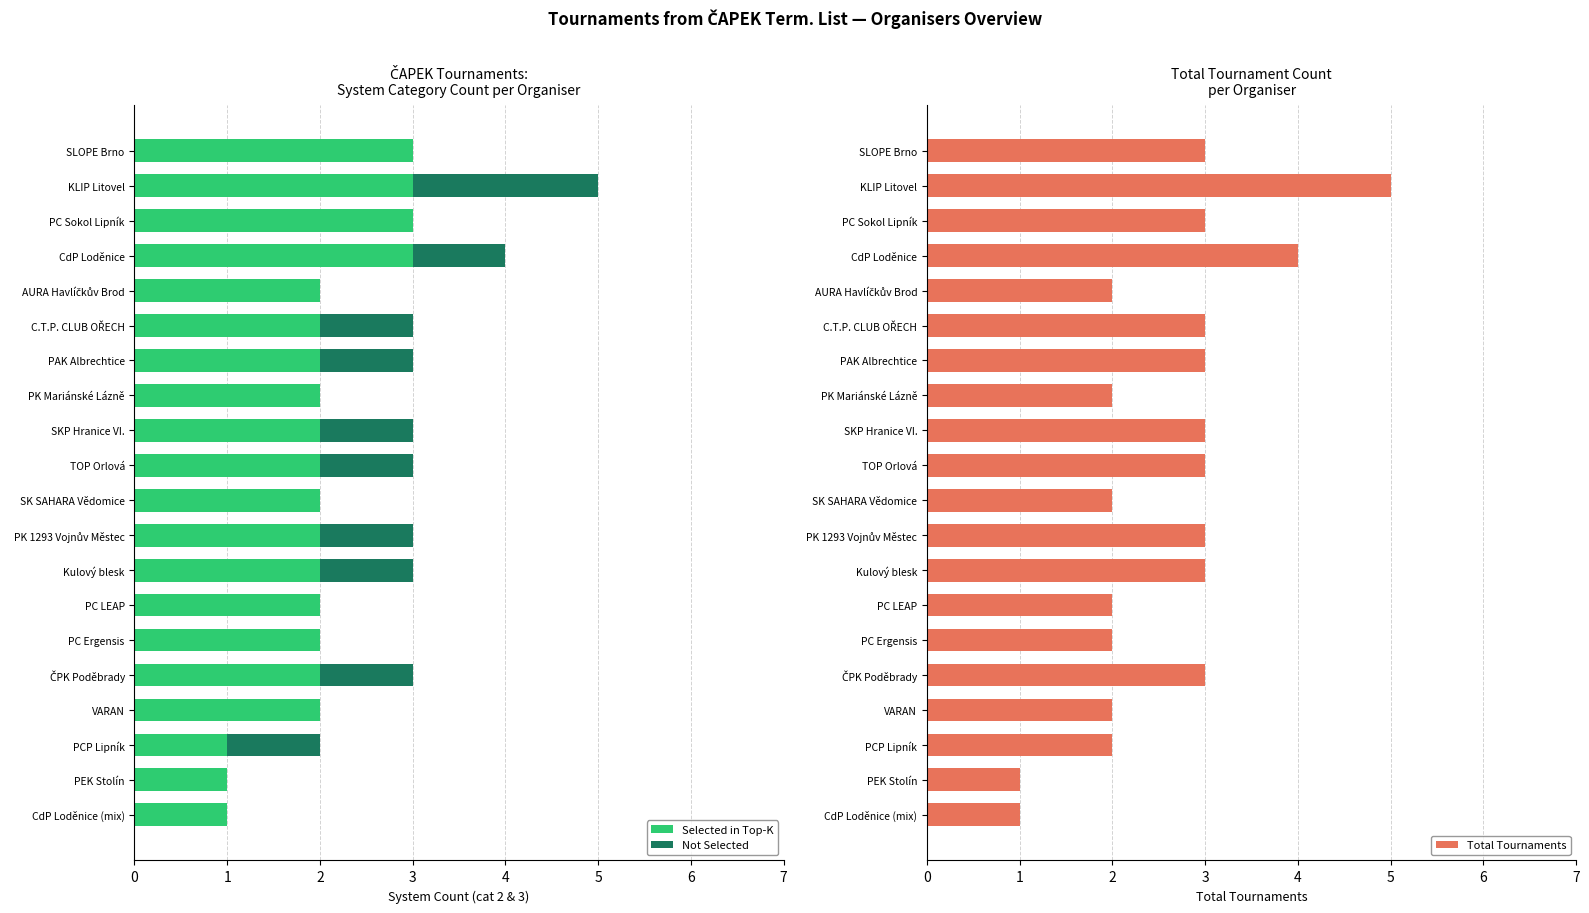

List the series in order of their overall mean, lowest first.

Not Selected, Selected in Top-K, Total Tournaments